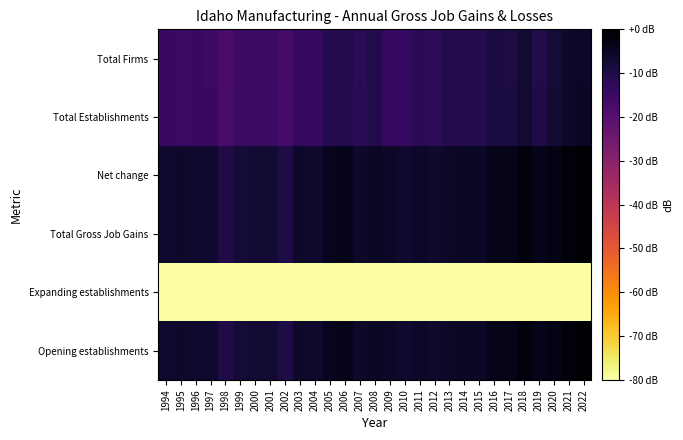

What is the difference between the highest and lowest values at 1996?

249.0